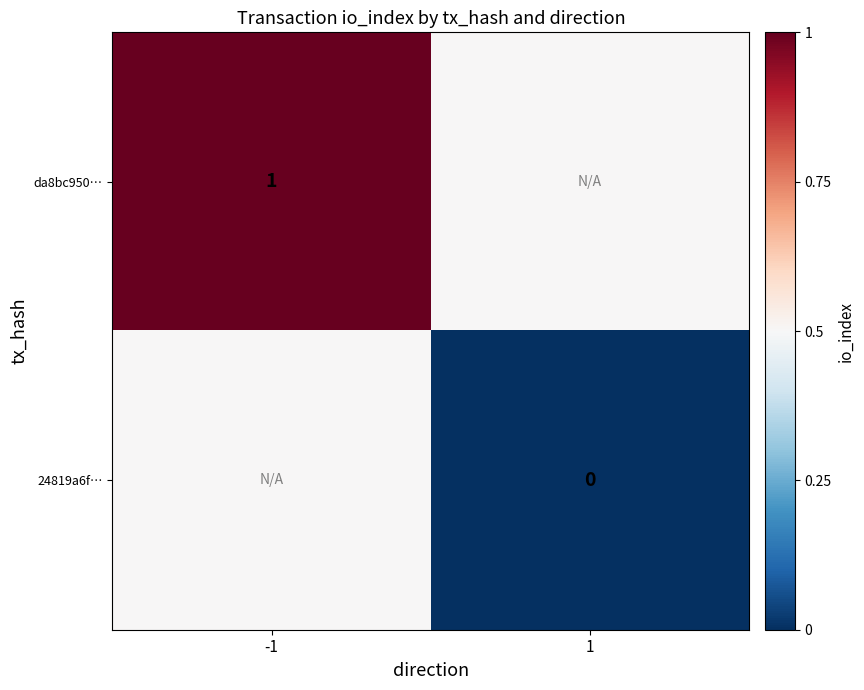

The value of da8bc950… at -1 is 1.6. True or false?

False